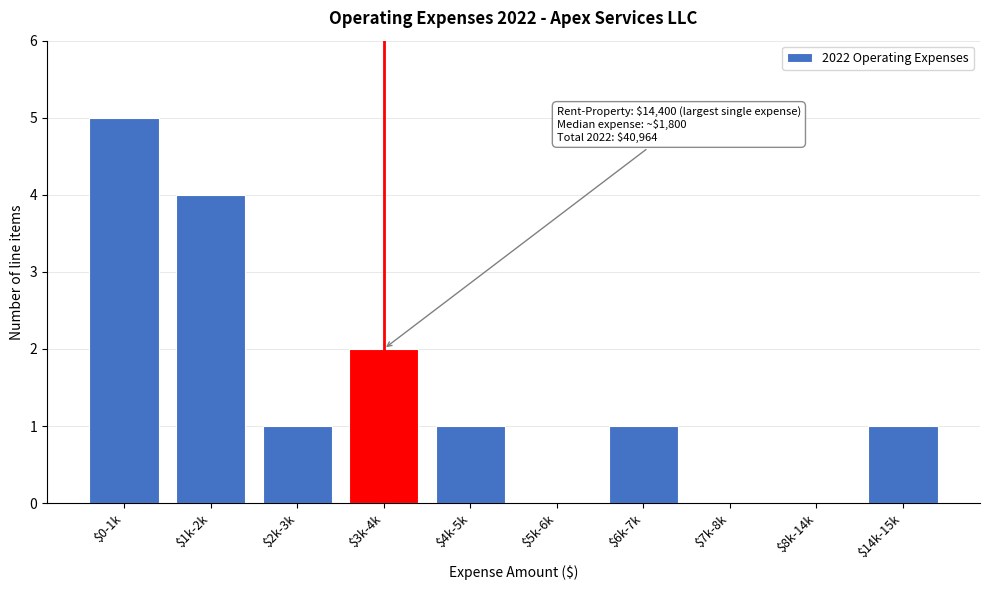

What is the sum of all values?

15